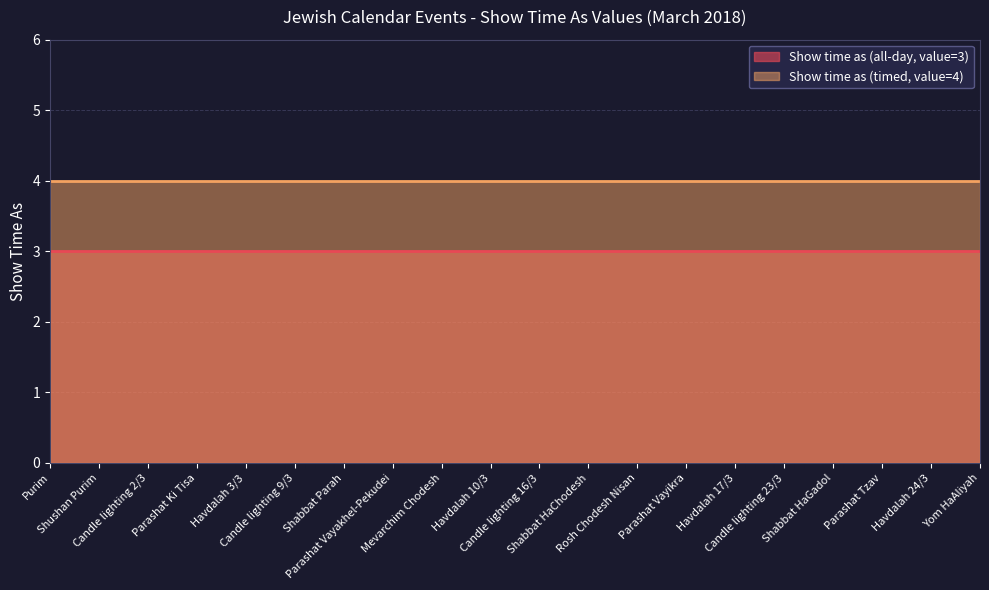

At which category does the chart reach its peak across all series?

Purim